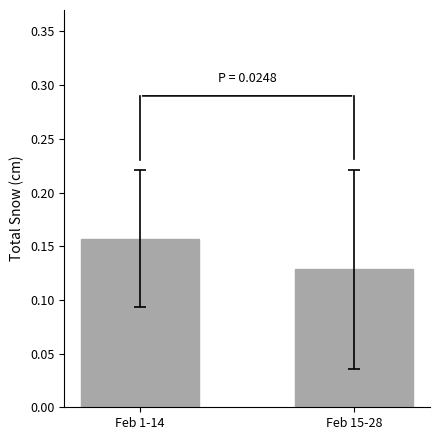

What is the sum of all values?

0.3